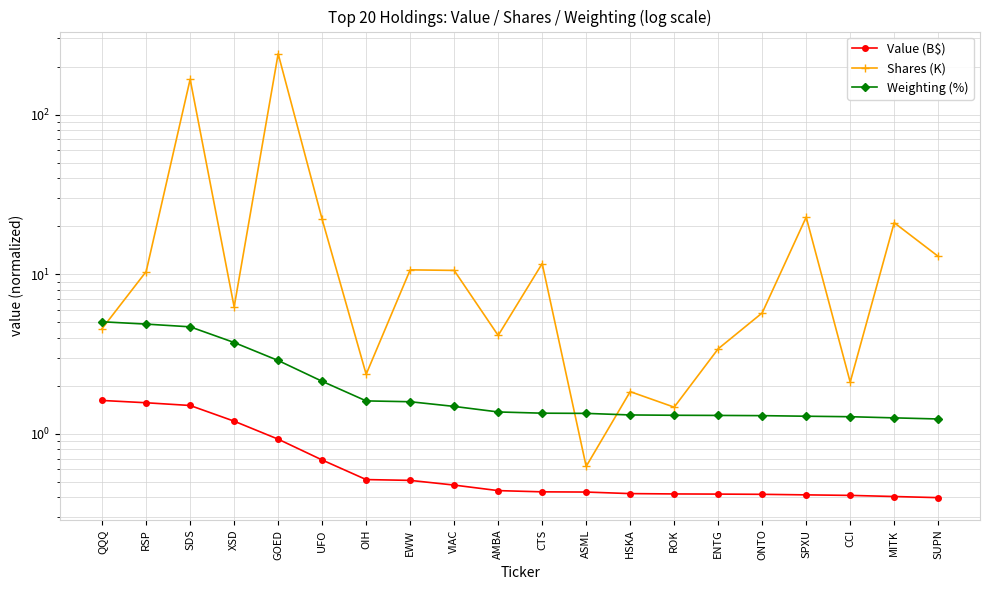

The Shares (K) series shows 3.6 at ONTO. True or false?

False